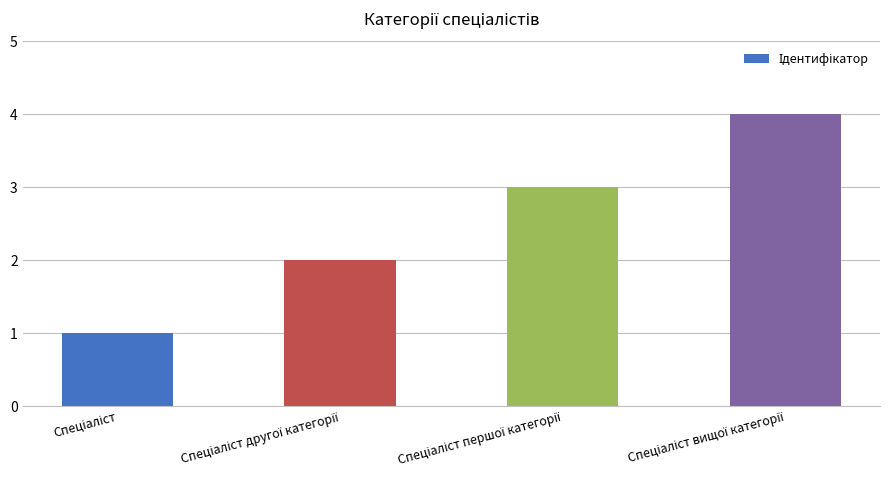

What is the greatest value displayed?

4